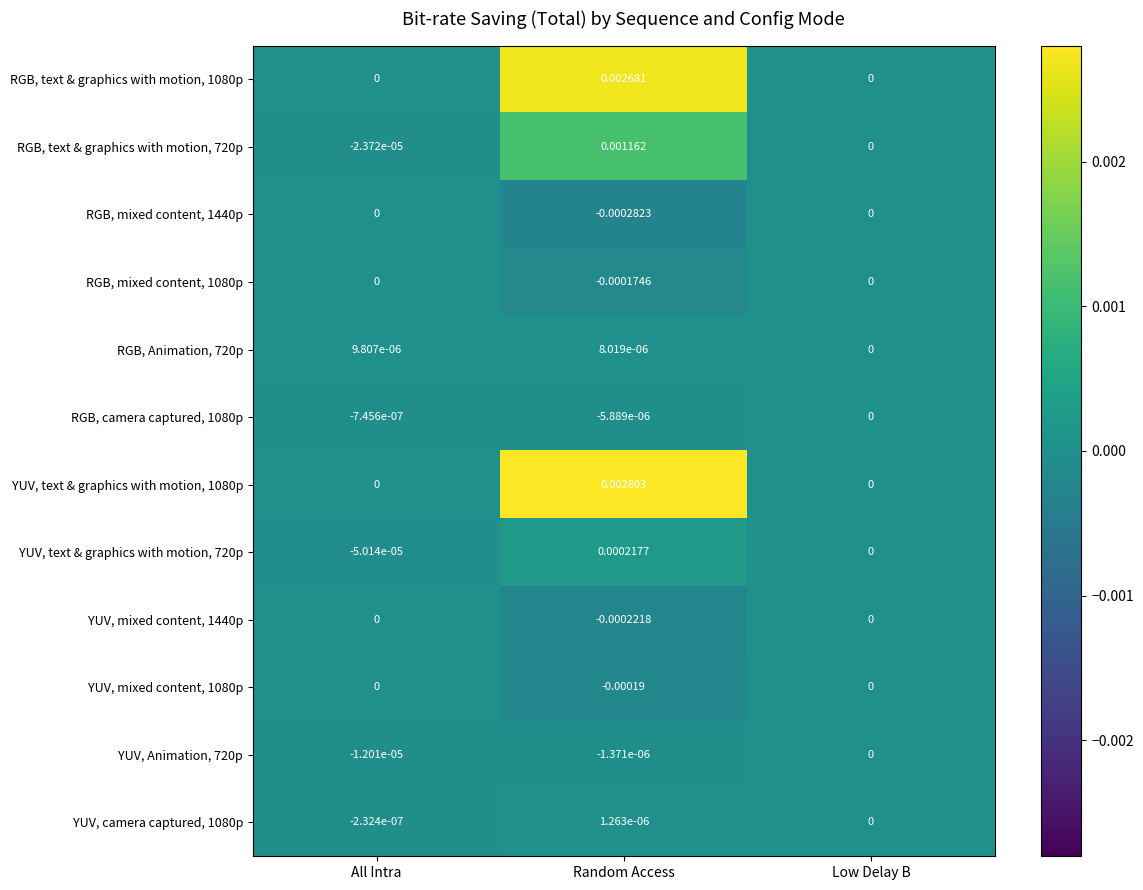

At which category does the chart reach its minimum across all series?

Random Access